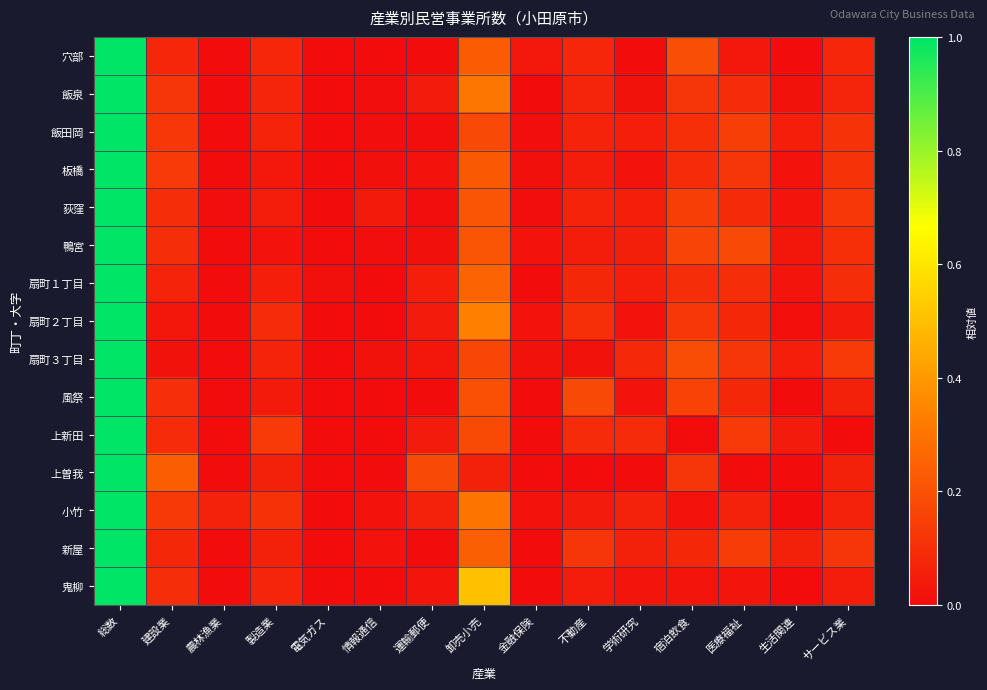

Which series has the widest spread of values?

穴部